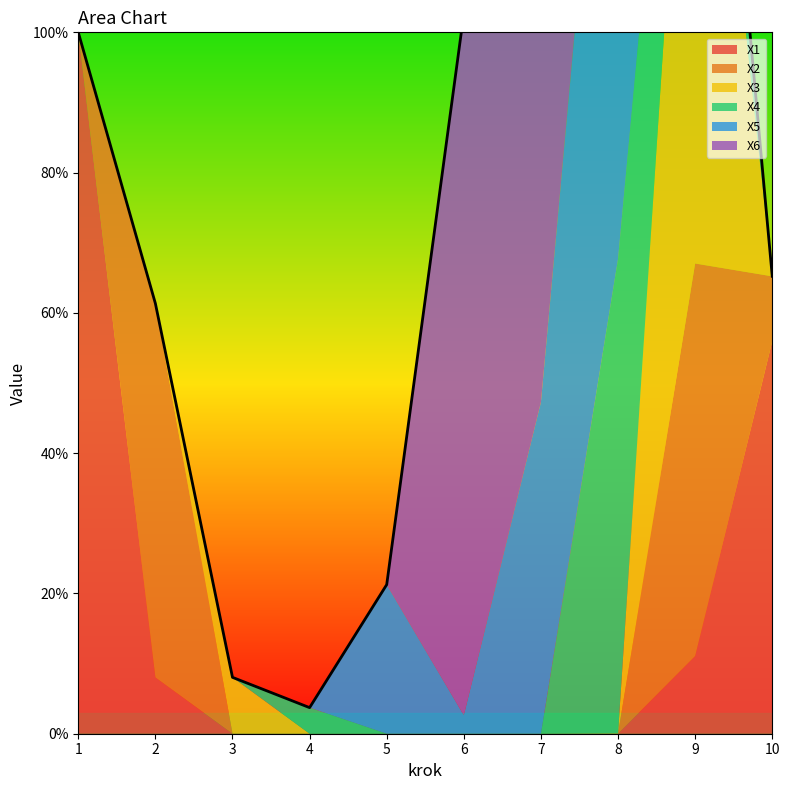

How many categories are shown in the chart?

10